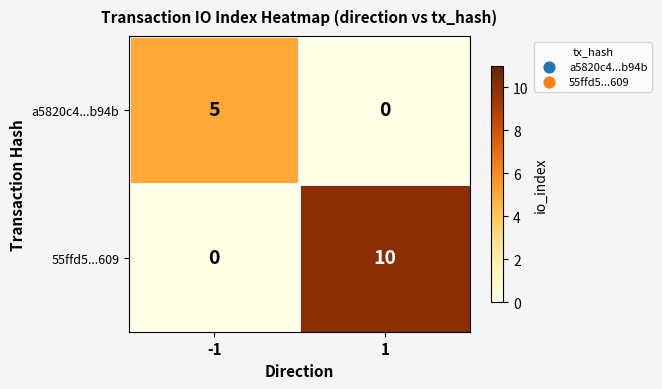

The a5820c4...b94b series shows 5 at -1. True or false?

True